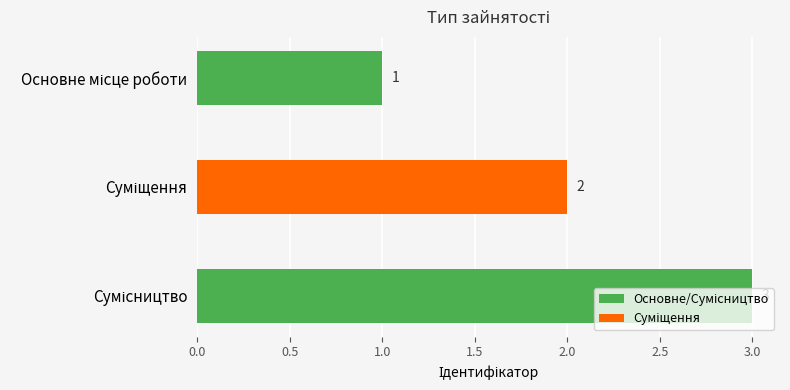

What is the maximum value shown in the chart?

3